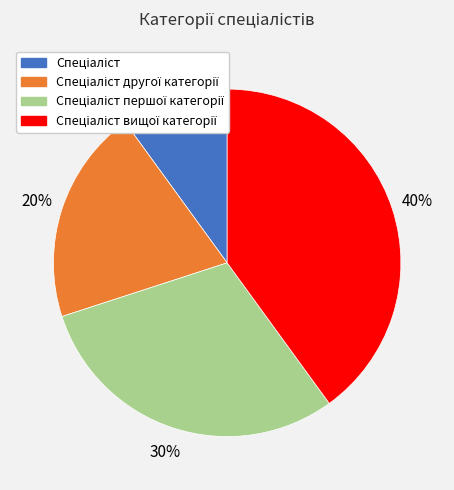

To the nearest percent, what is the average slice percentage?

25%